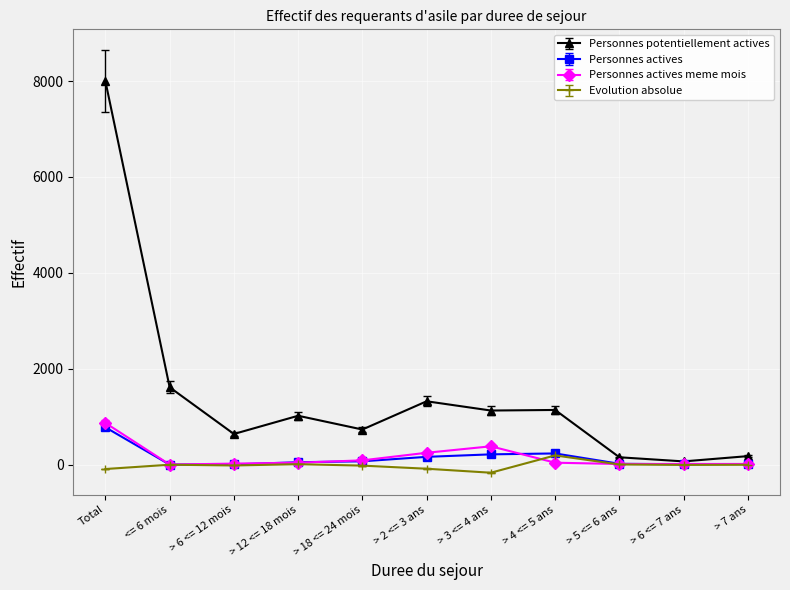

What is the value of the Personnes actives point at the 6th from the left?

163